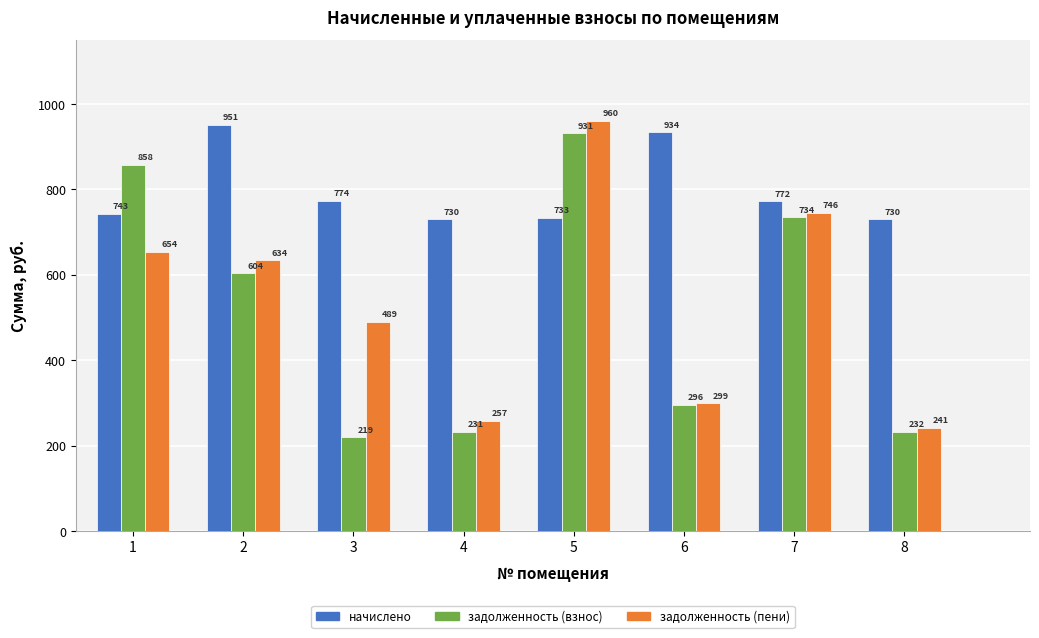

Rank the categories by задолженность (взнос) value from highest to lowest.

5, 1, 7, 2, 6, 8, 4, 3